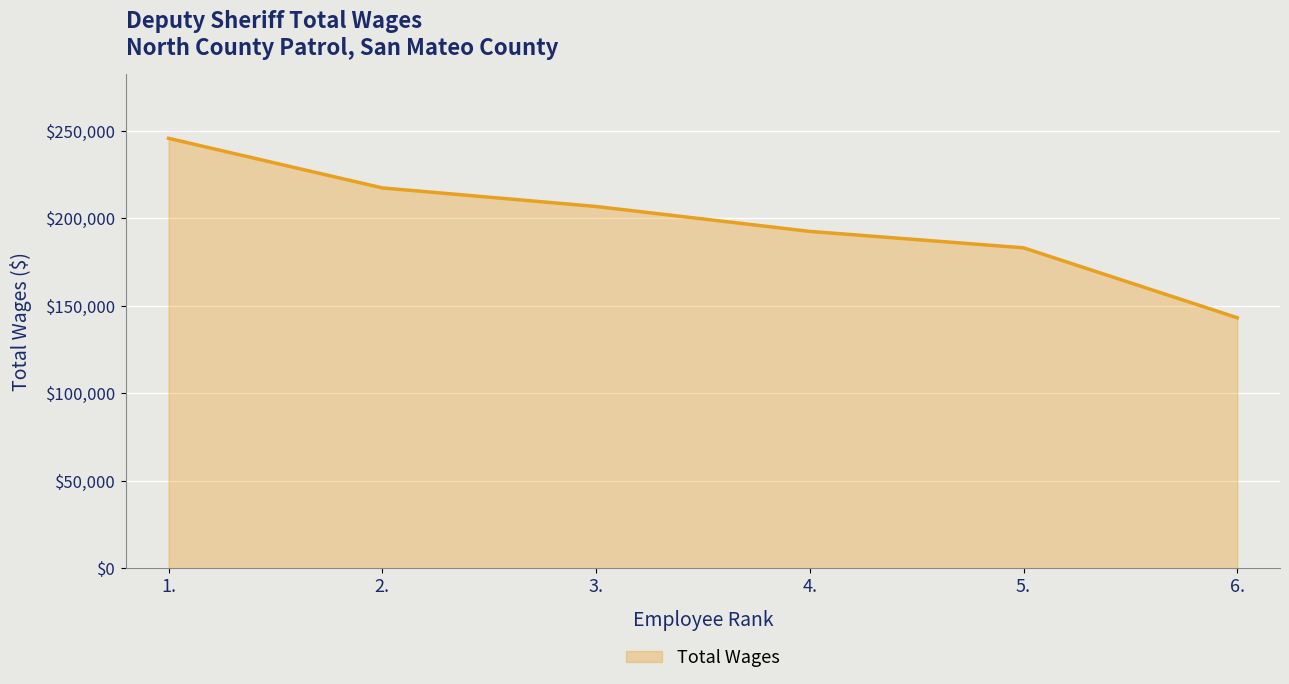

Reading right to left, list all the values displayed in this chart.

143163	183147	192528	206767	217383	245726